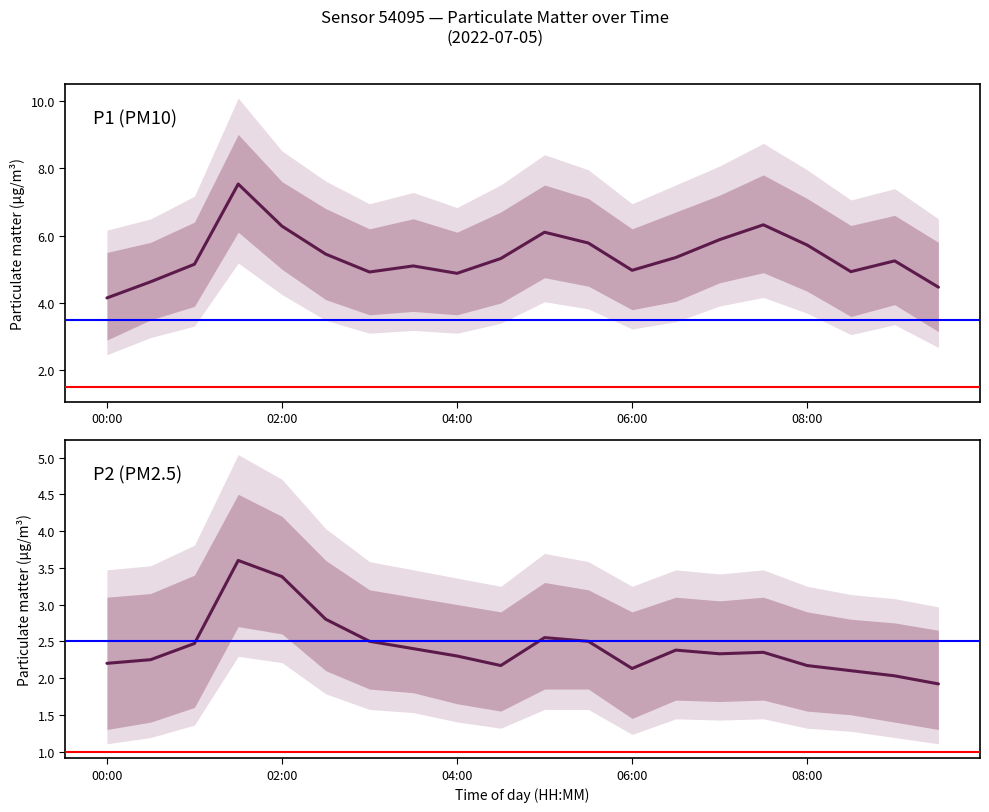

How many data points in P1 are above 5?

13